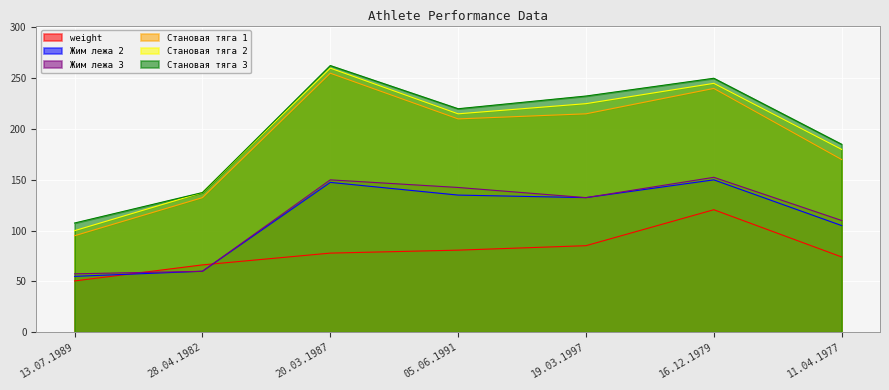

How many data points in weight are less than 77?

3